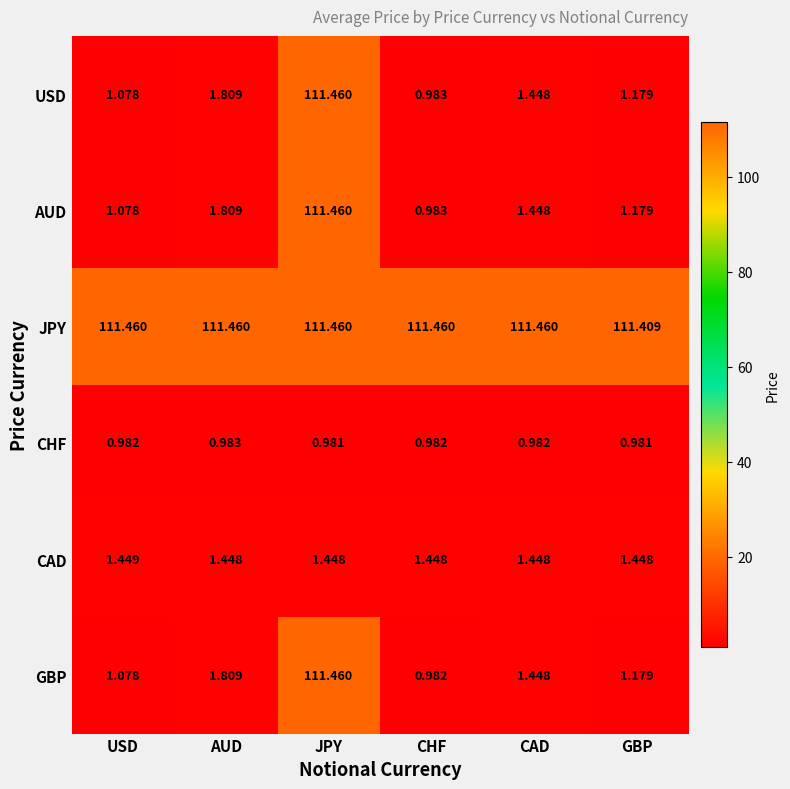

Which category has the lowest value in the JPY series?

GBP